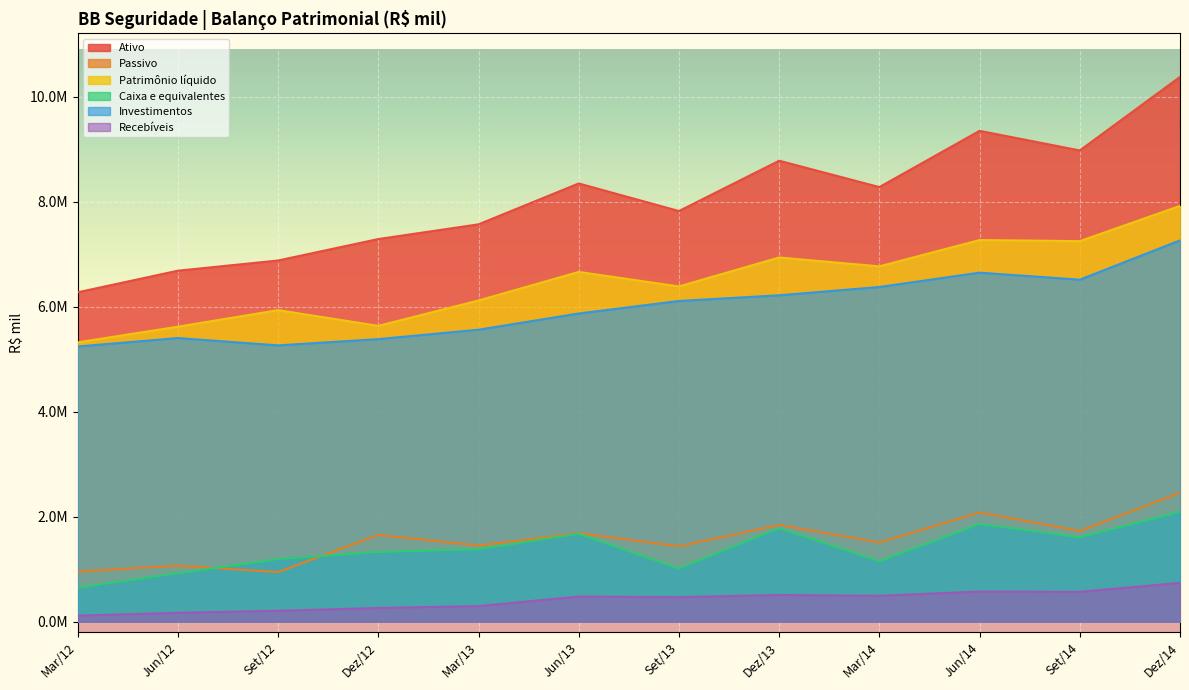

True or false: Recebíveis and Patrimônio líquido intersect in this chart.

False